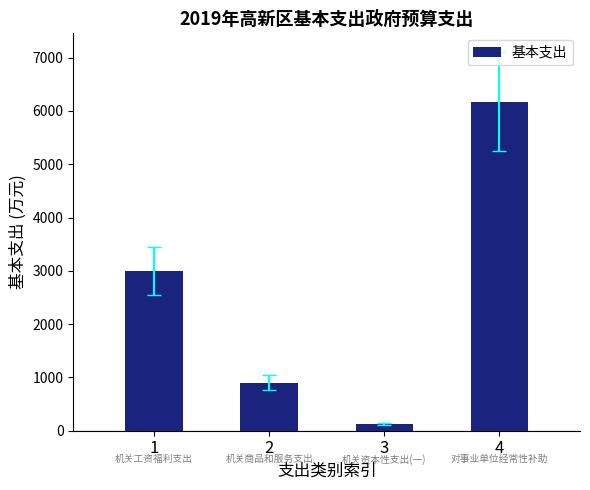

Rank the categories by value from lowest to highest.

3, 2, 1, 4